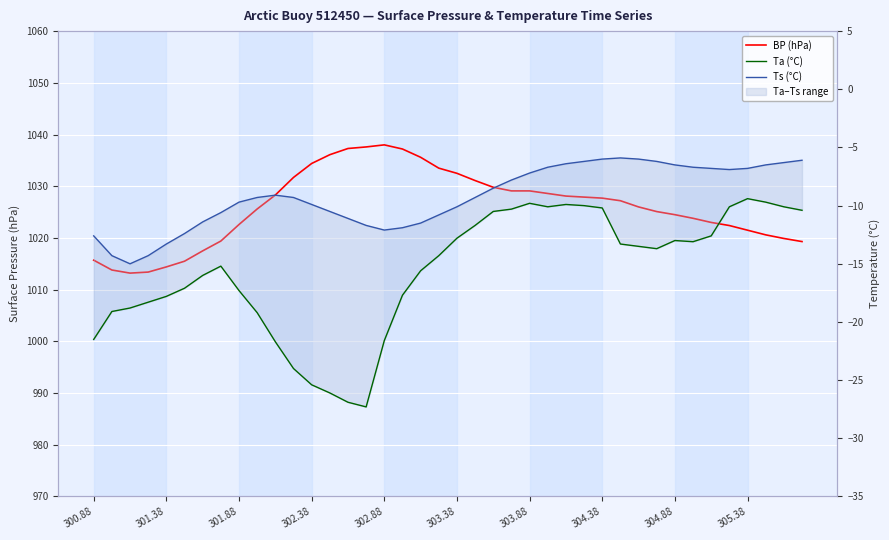

At how many categories does at least one series exceed 474?

40